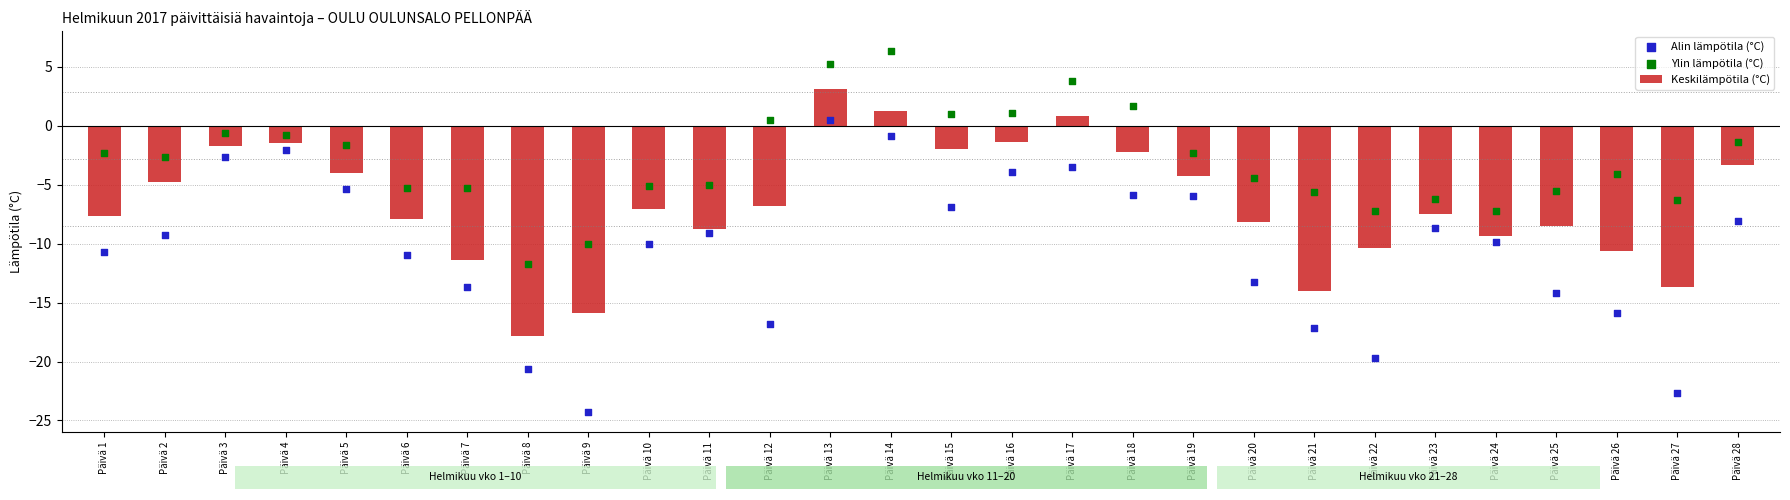

Is the value of Keskilämpötila (°C) at Päivä 12 greater than the value of Alin lämpötila (°C) at Päivä 26?

Yes